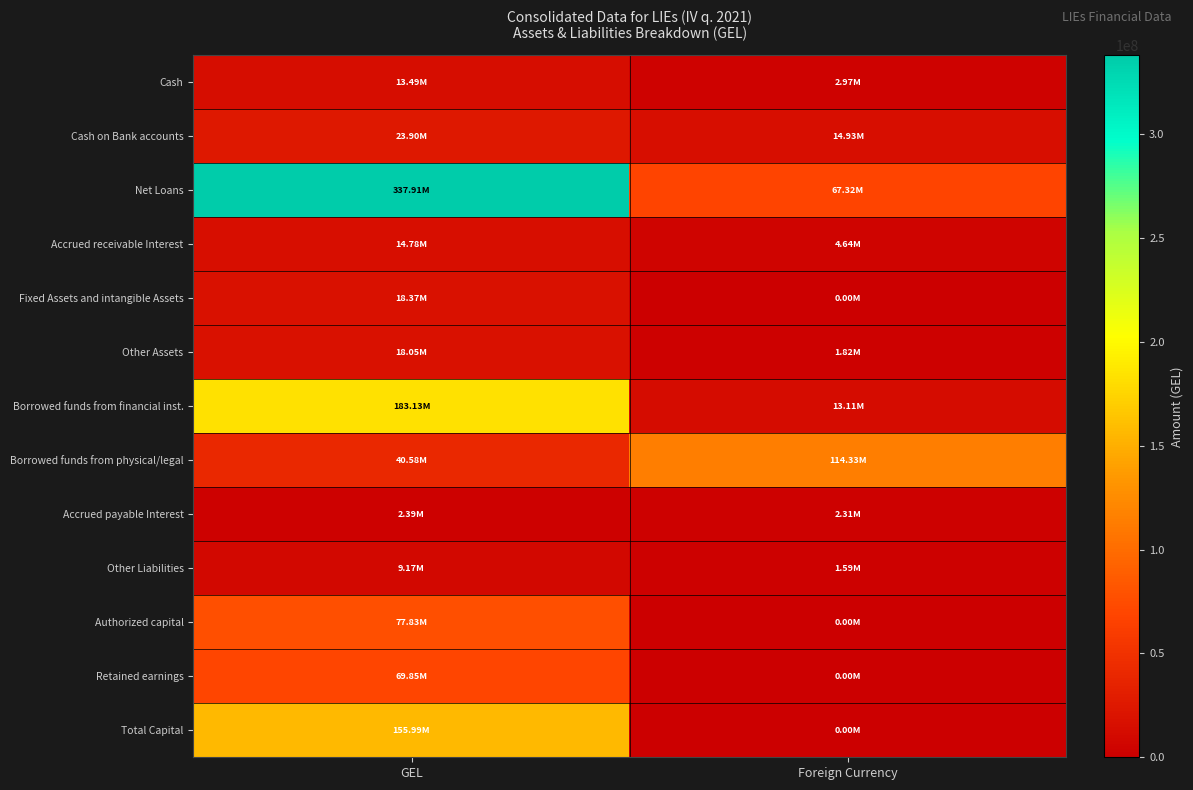

Which series has the largest total across all categories?

Net Loans